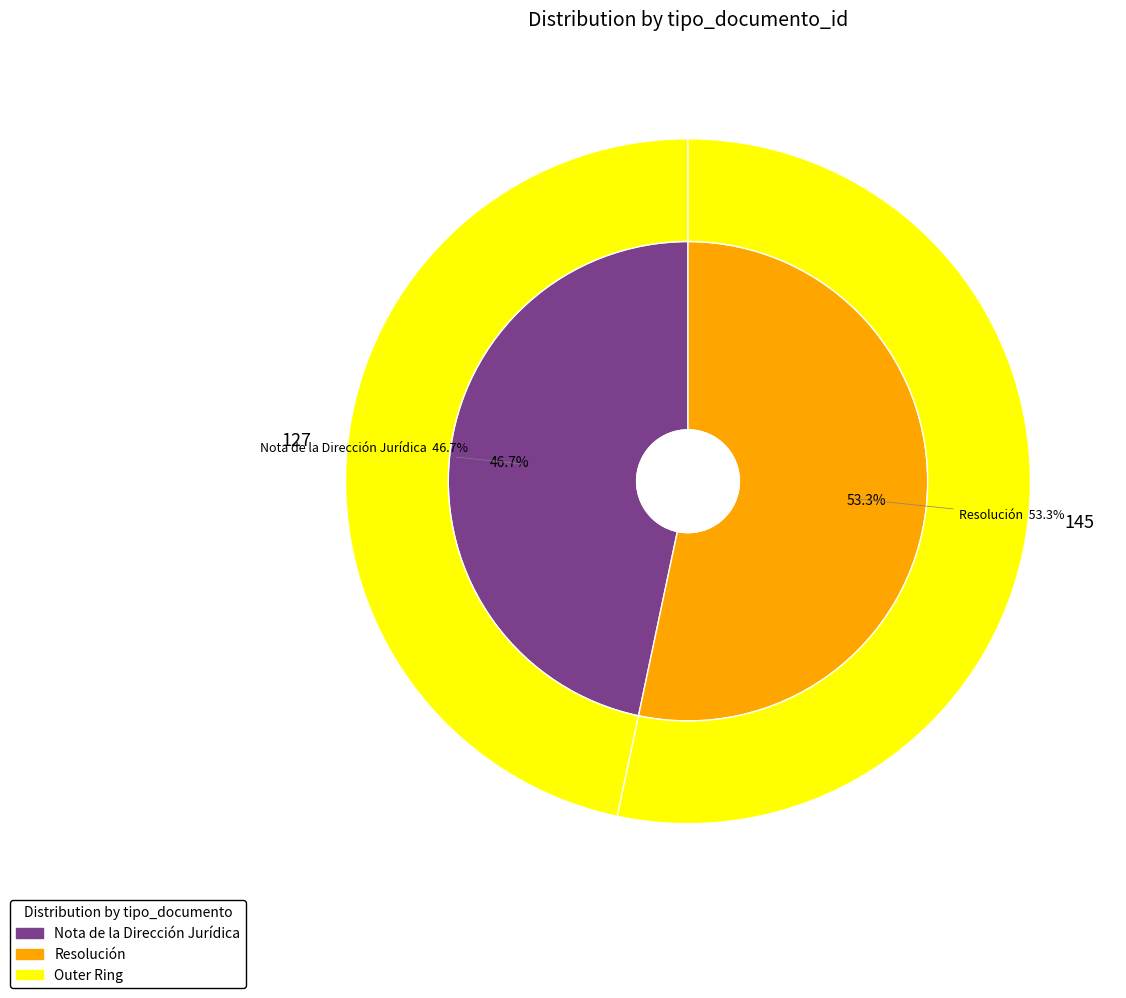

Count the number of slices in the pie.

2